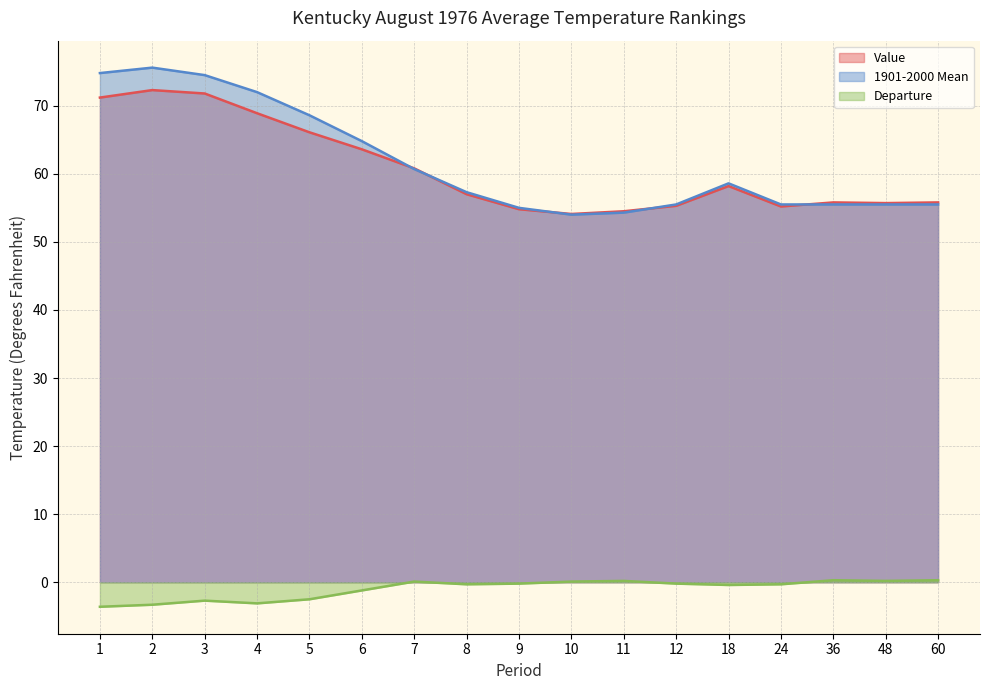

True or false: Departure and 1901-2000 Mean intersect in this chart.

False